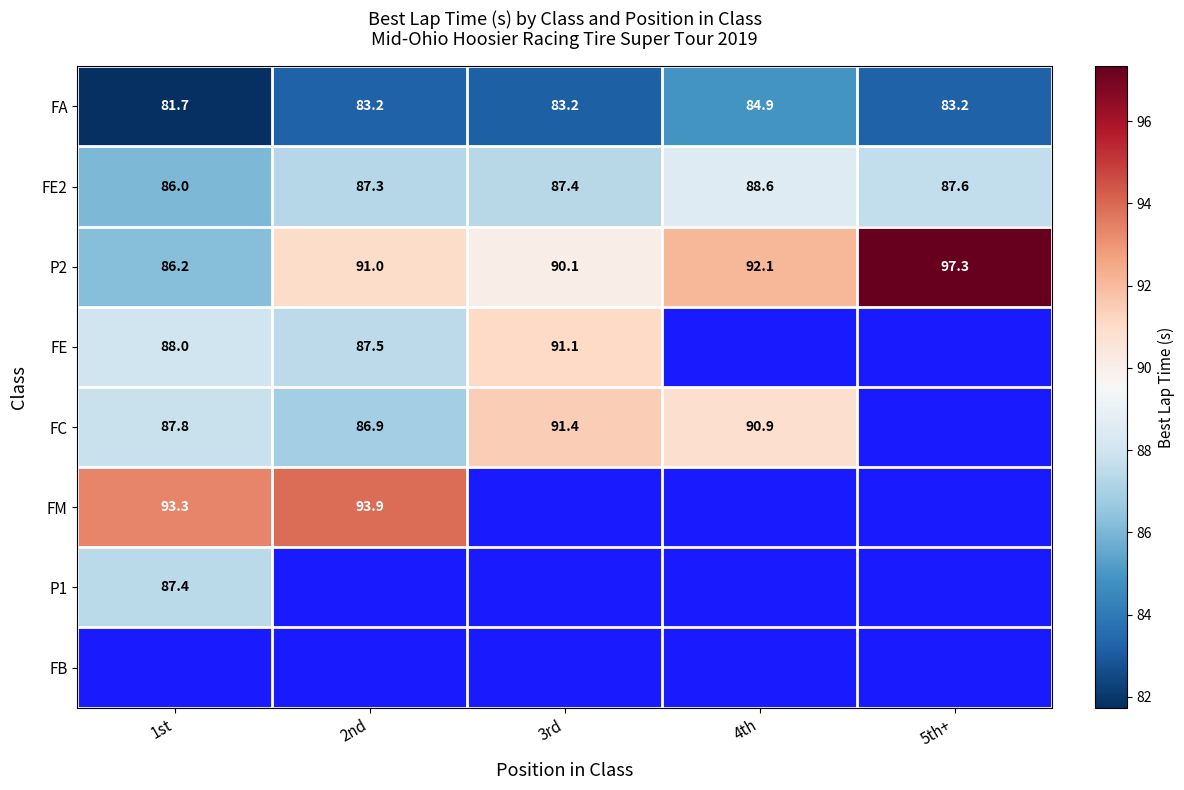

Rank the series at 1st from lowest to highest value.

FA, FE2, P2, P1, FC, FE, FM, FB